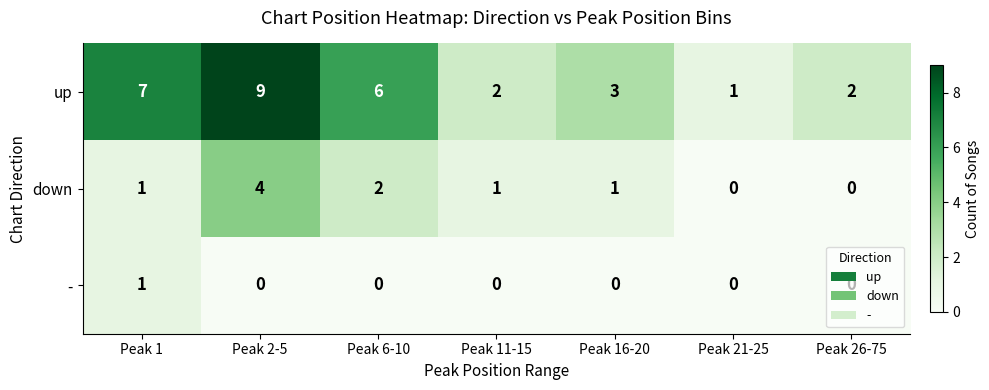

Is it true that up equals 6 at Peak 6-10?

True